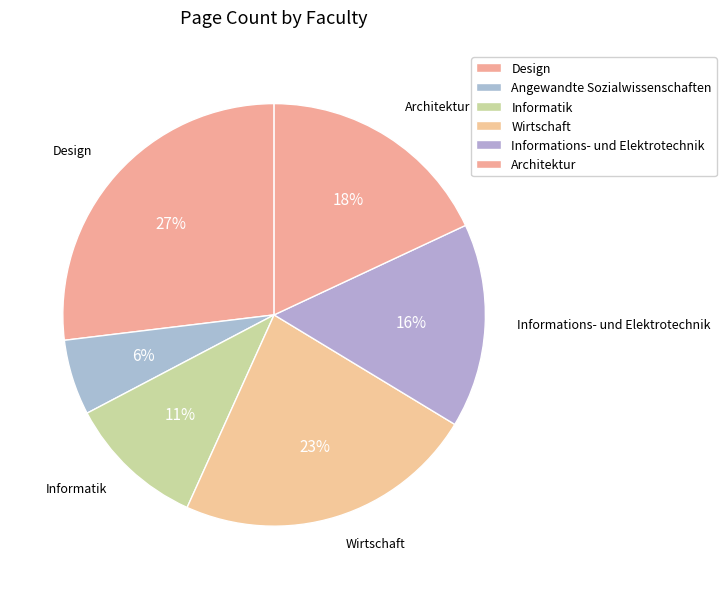

Does any single category account for the majority?

No